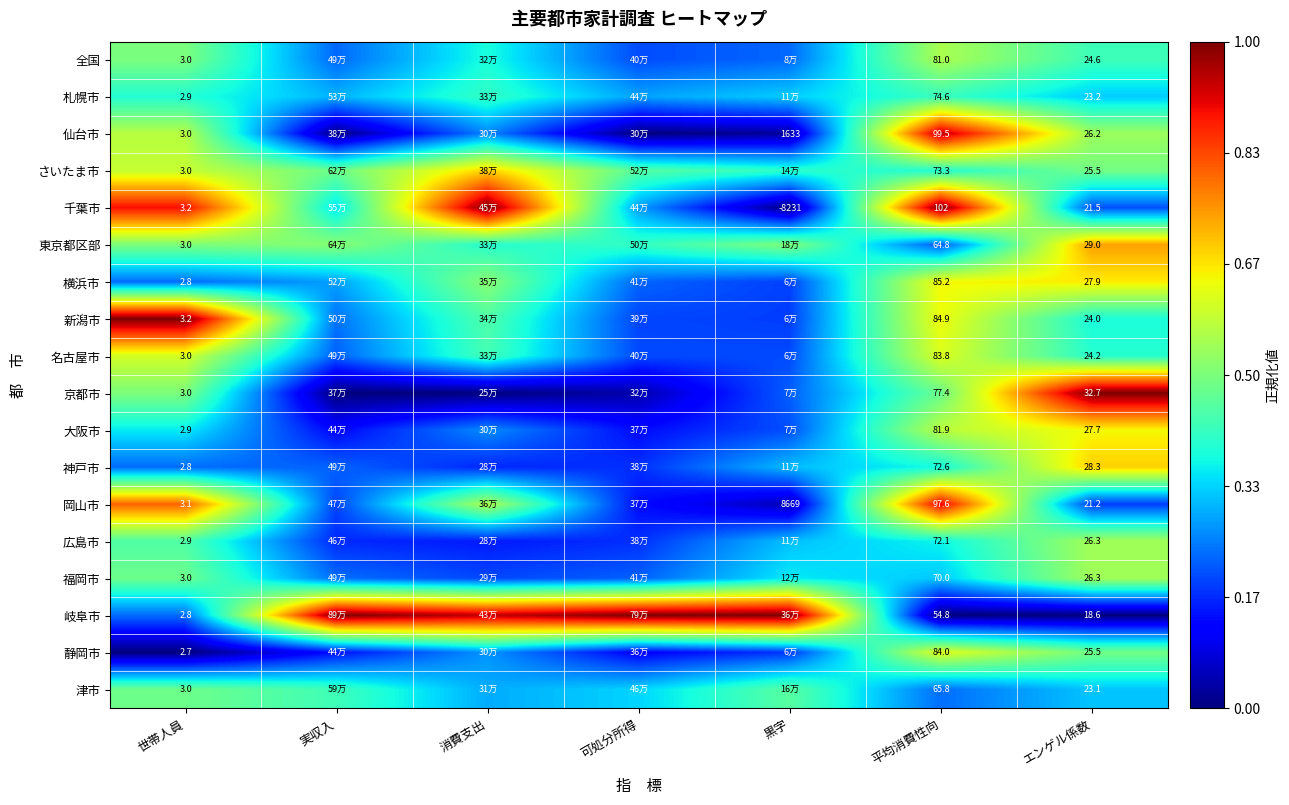

At which category is the sum across all series the highest?

平均消費性向